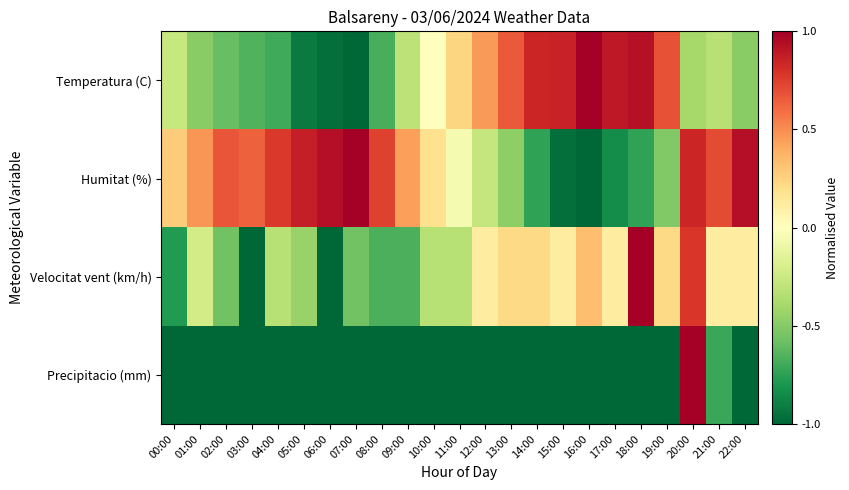

At which category is the sum across all series the highest?

20:00